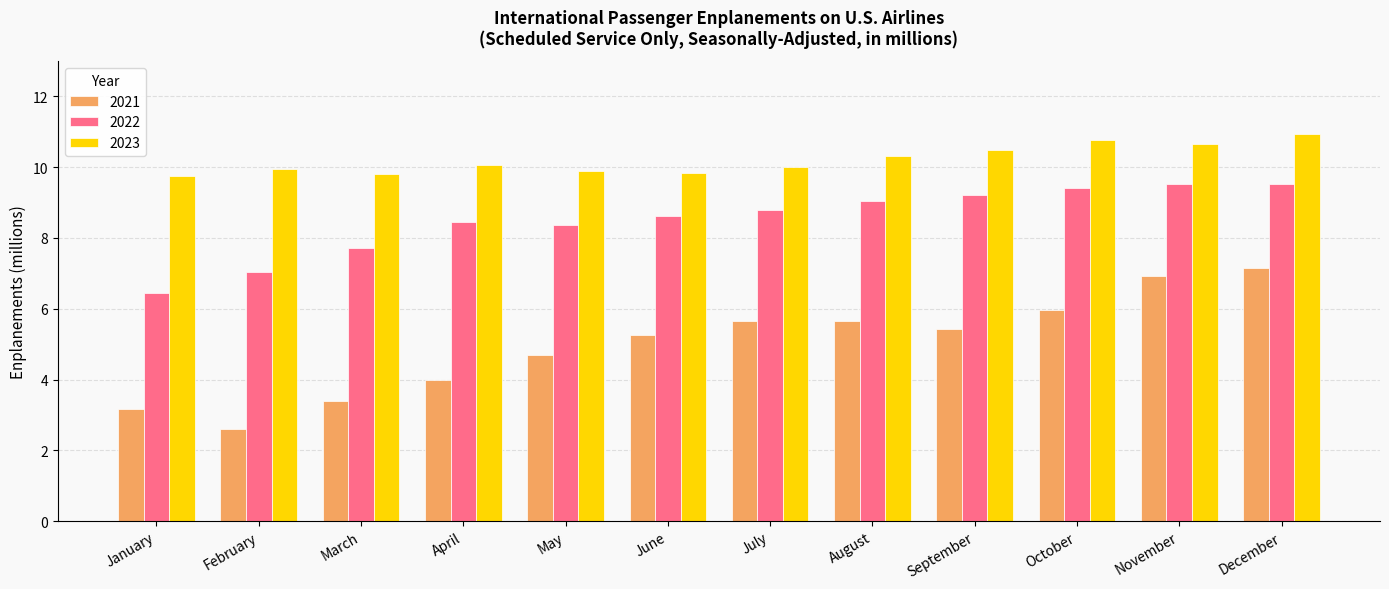

What value does the 2023 series have at July?

10.0